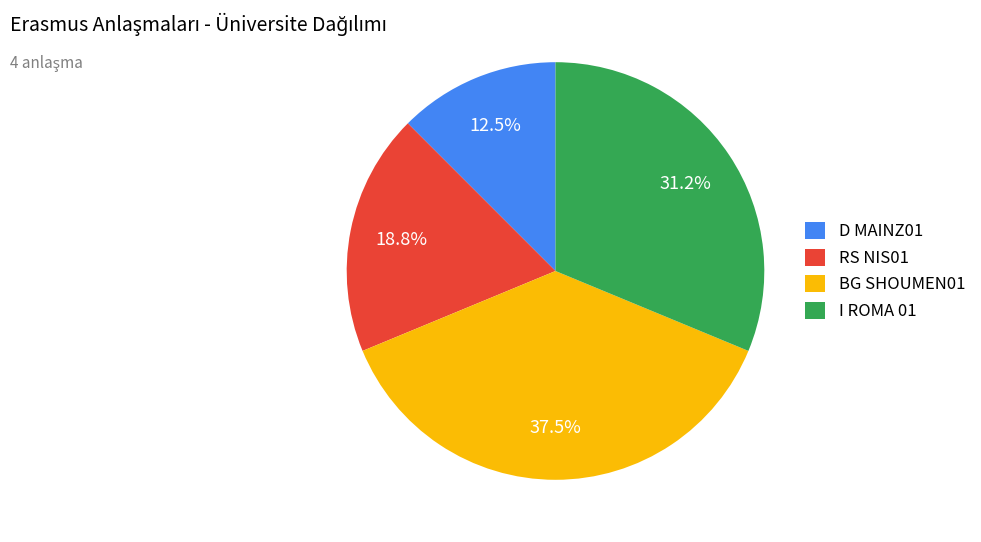

What is the ratio of the value at RS NIS01 to the value at BG SHOUMEN01?

0.5